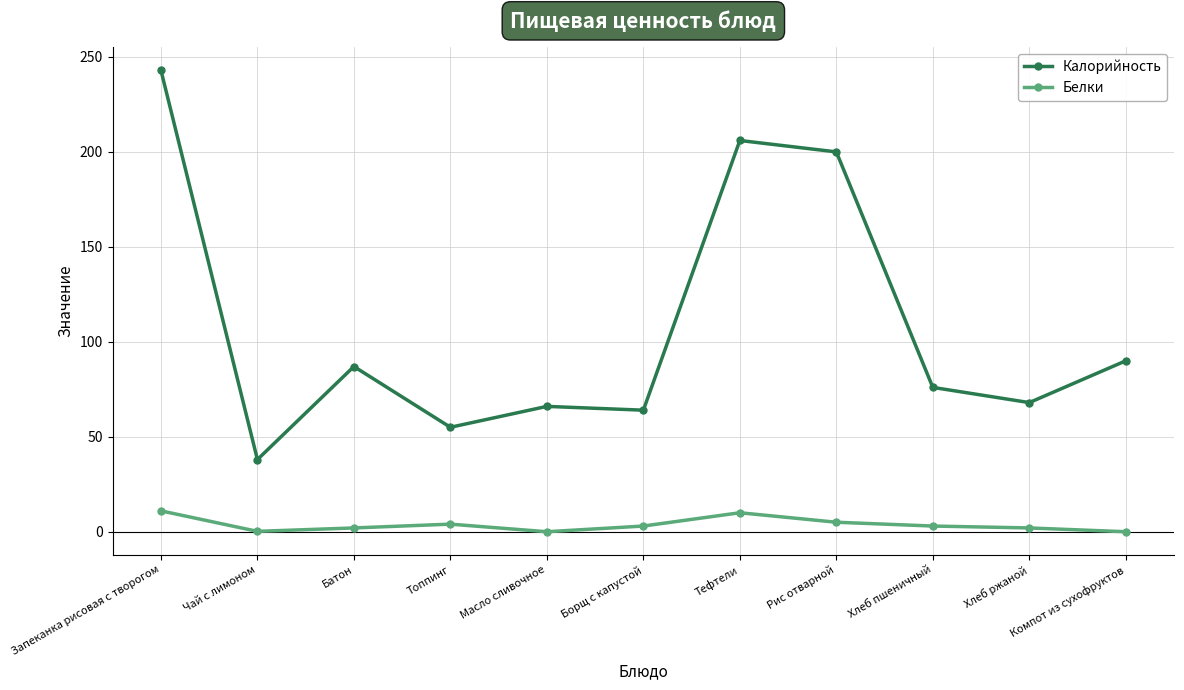

Between Рис отварной and Хлеб ржаной, which series saw the biggest shift?

Калорийность